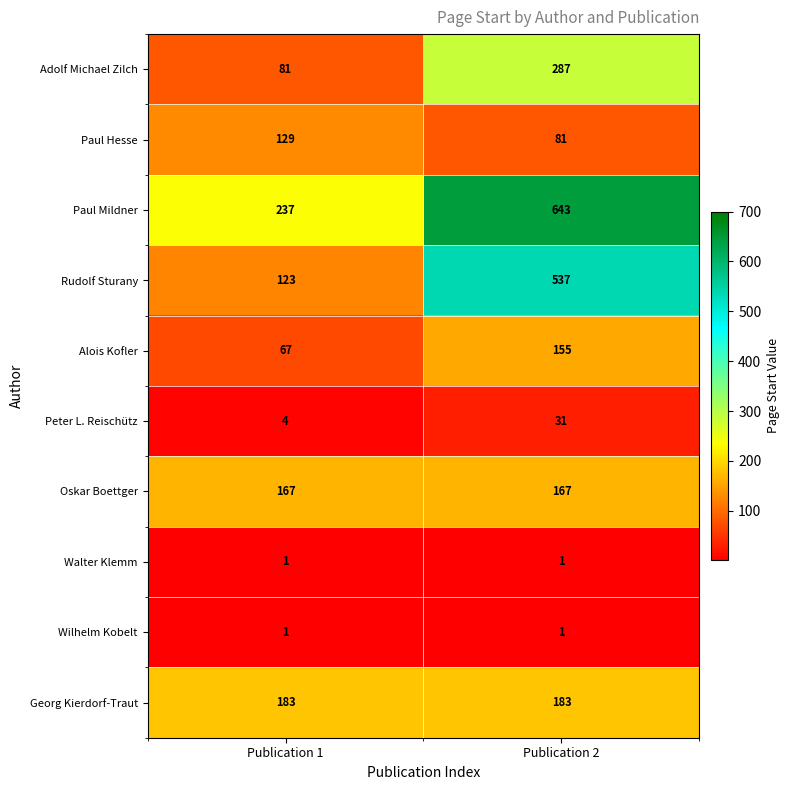

Reading left to right, what are all the values shown in this chart?

Adolf Michael Zilch: 81	287
Paul Hesse: 129	81
Paul Mildner: 237	643
Rudolf Sturany: 123	537
Alois Kofler: 67	155
Peter L. Reischütz: 4	31
Oskar Boettger: 167	167
Walter Klemm: 1	1
Wilhelm Kobelt: 1	1
Georg Kierdorf-Traut: 183	183